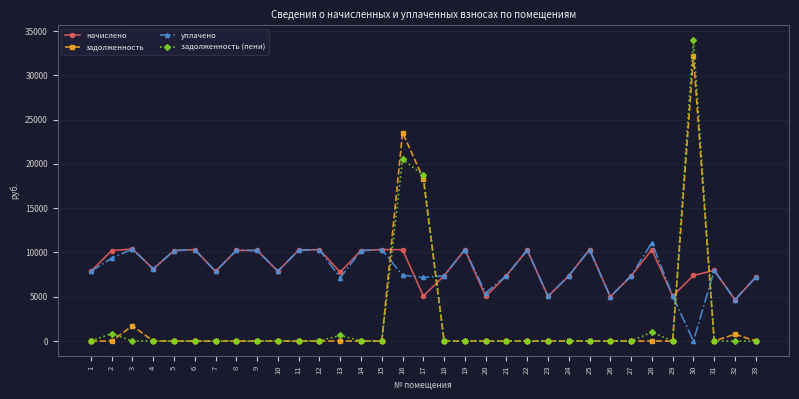

At which category does уплачено reach its first local valley?

4